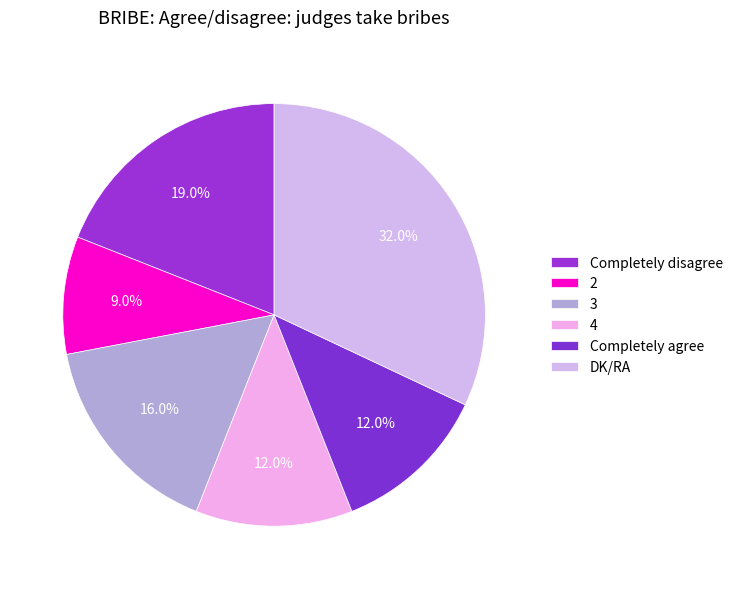

What is the ratio of the value at Completely disagree to the value at DK/RA?

0.6